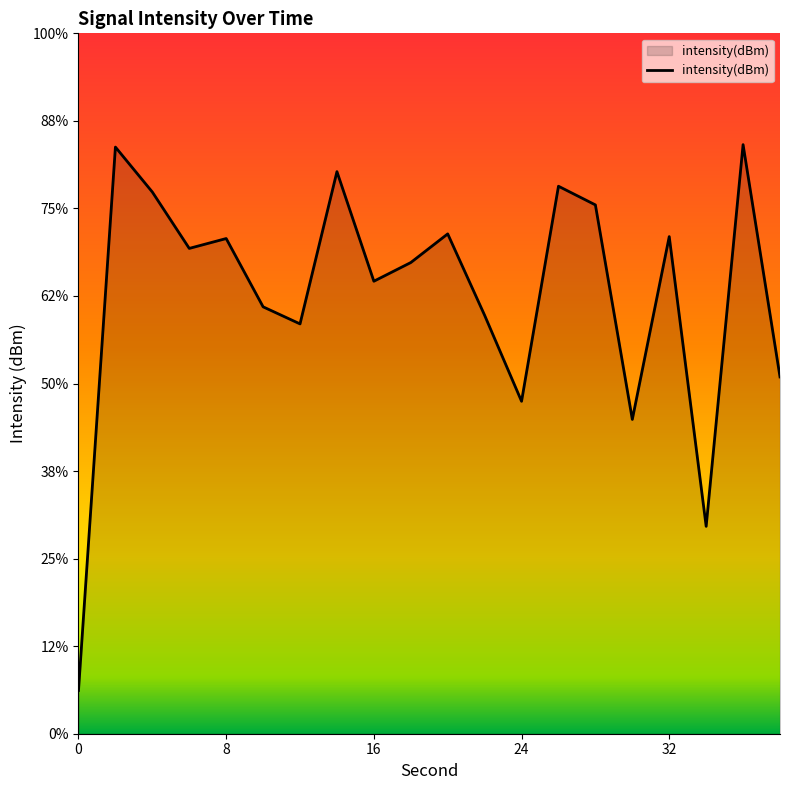

Where does the data first go above -102?

2